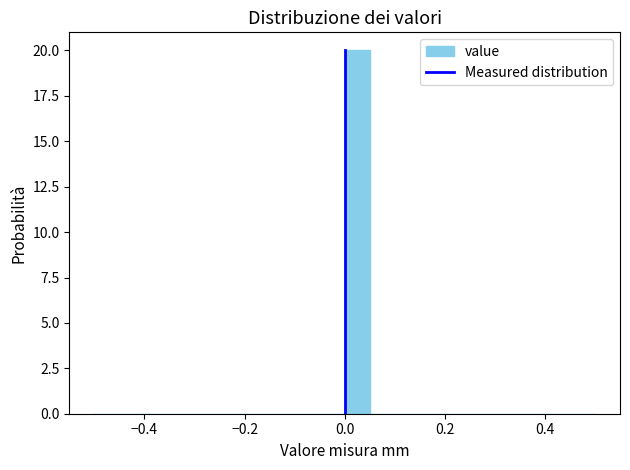

Read against the x-axis, roughly where is the centre of the tallest bar?

0.02